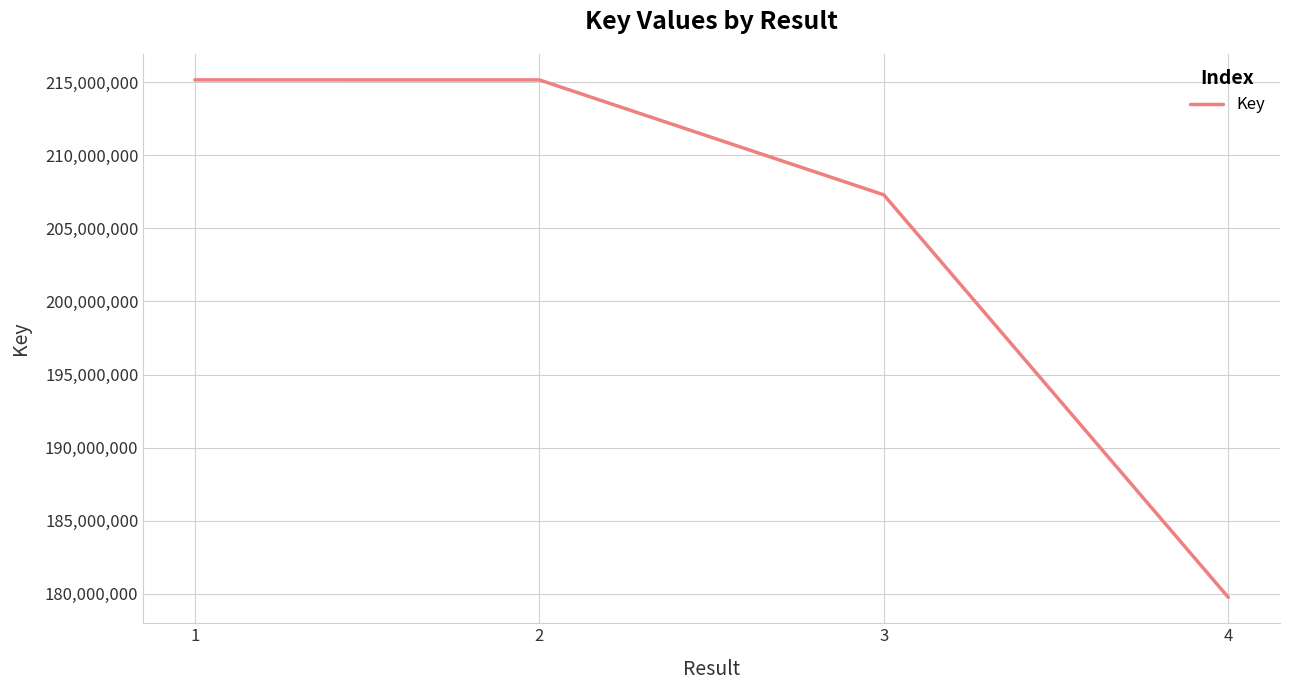

How many lines are shown in the chart?

1